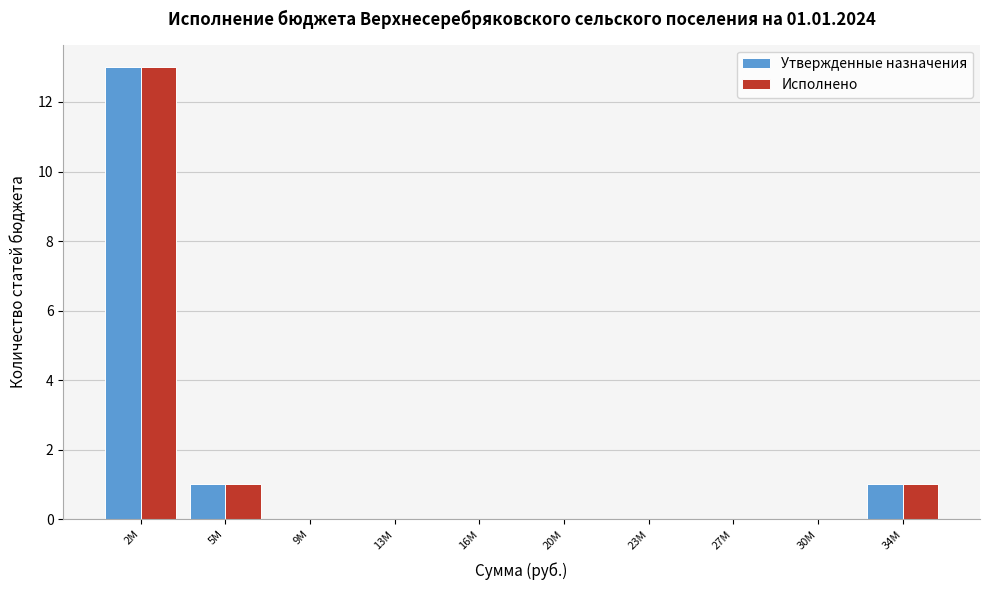

Reading left to right, what are all the values shown in this chart?

Утвержденные назначения: 2М=13	5М=1	9М=0	13М=0	16М=0	20М=0	23М=0	27М=0	30М=0	34М=1
Исполнено: 2М=13	5М=1	9М=0	13М=0	16М=0	20М=0	23М=0	27М=0	30М=0	34М=1